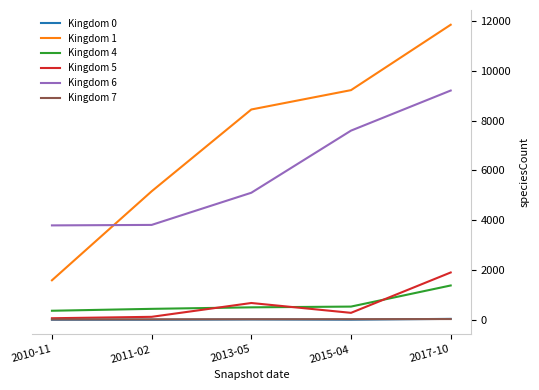

List the labels in order of Kingdom 1 value, largest first.

2017-10, 2015-04, 2013-05, 2011-02, 2010-11